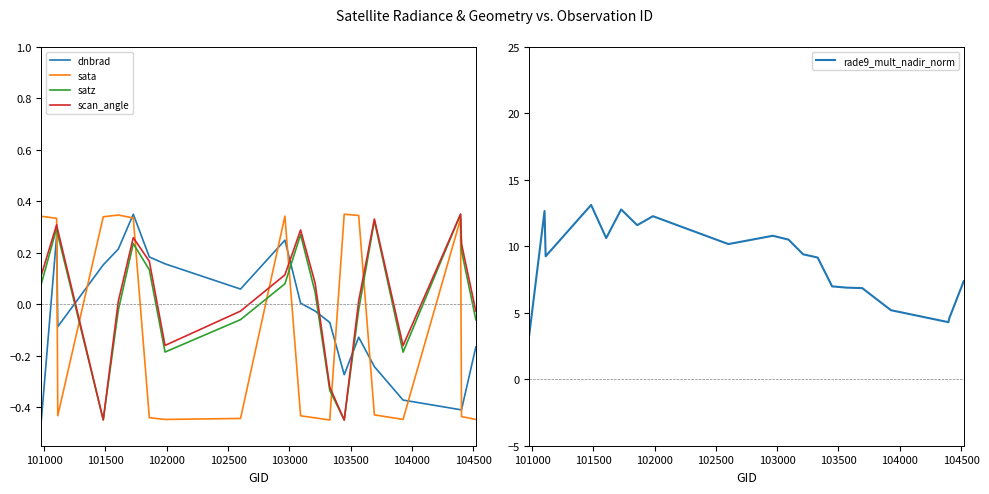

Which series ends up on top after the final intersection of sata and satz?

satz